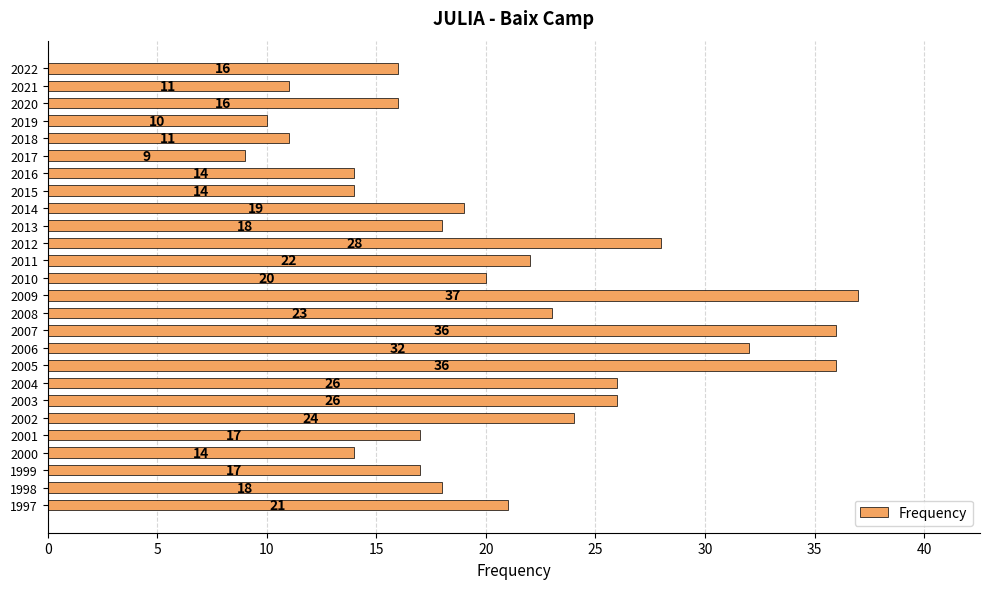

Are the bars horizontal?

Yes